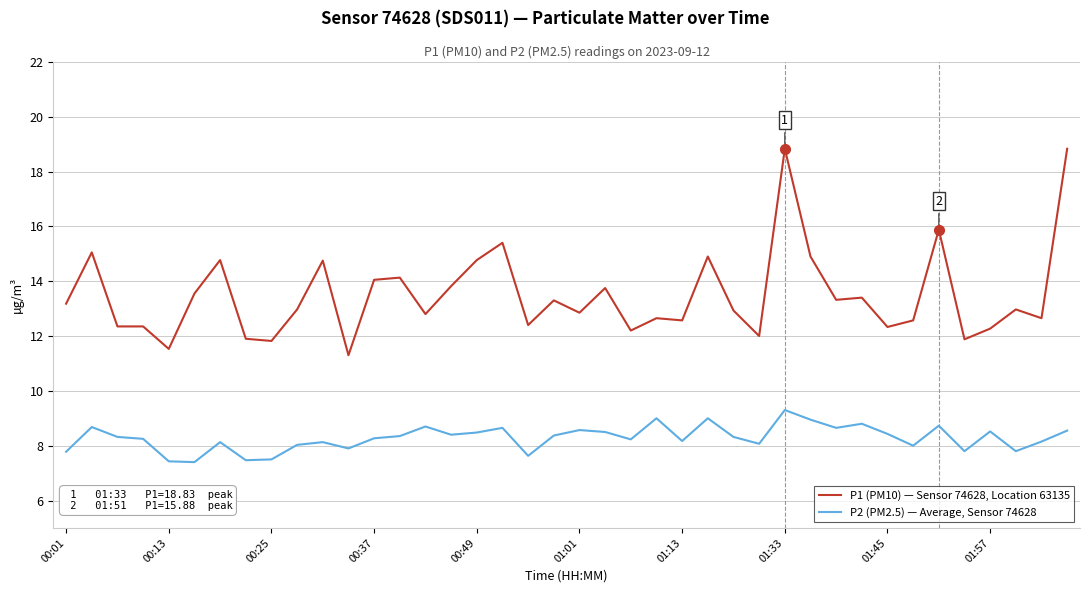

What is the greatest value displayed?

18.8